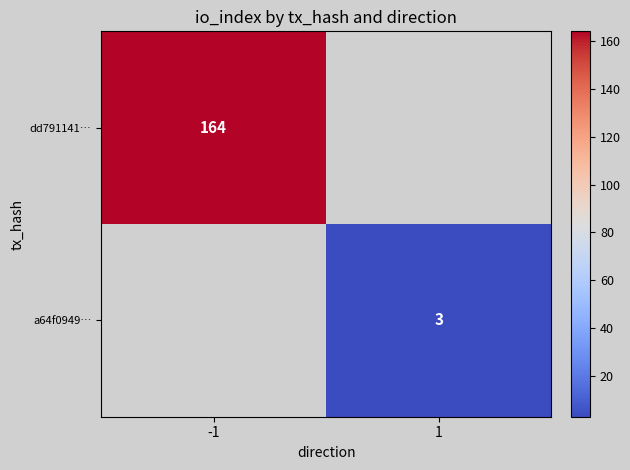

Is it true that dd791141… equals 92 at -1?

False